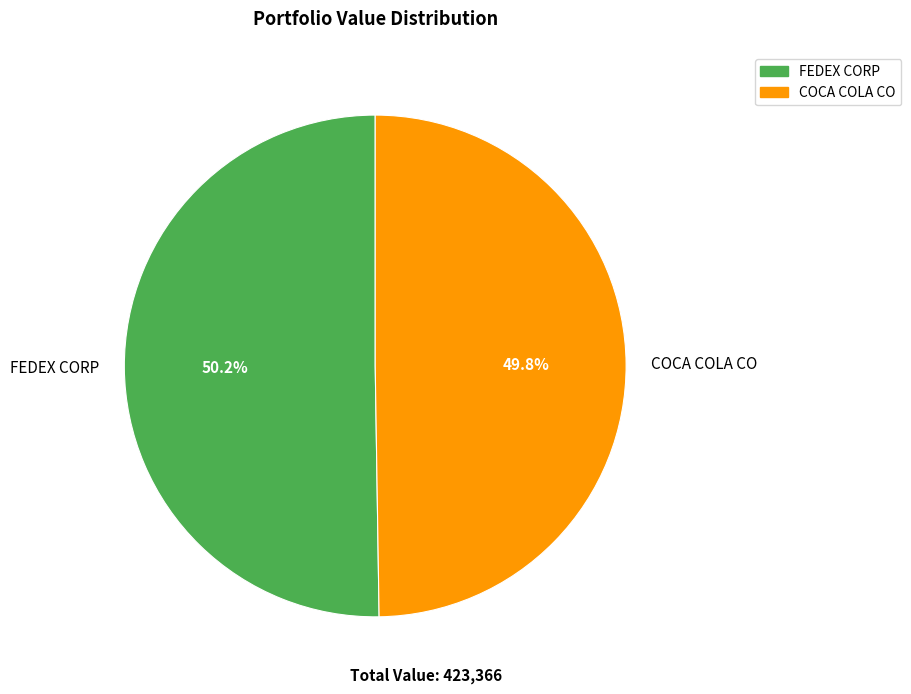

To the nearest percent, what portion does FEDEX CORP represent?

50%